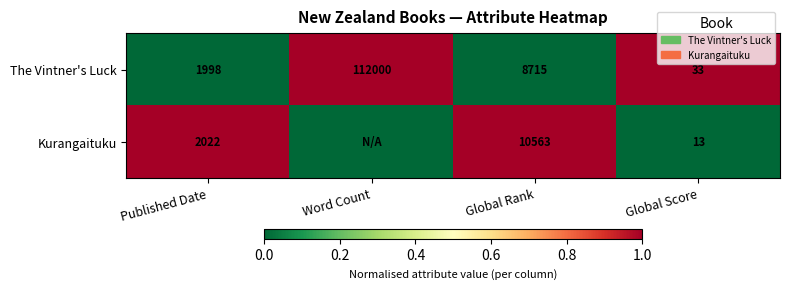

What is the total value across all series at Published Date?

4020